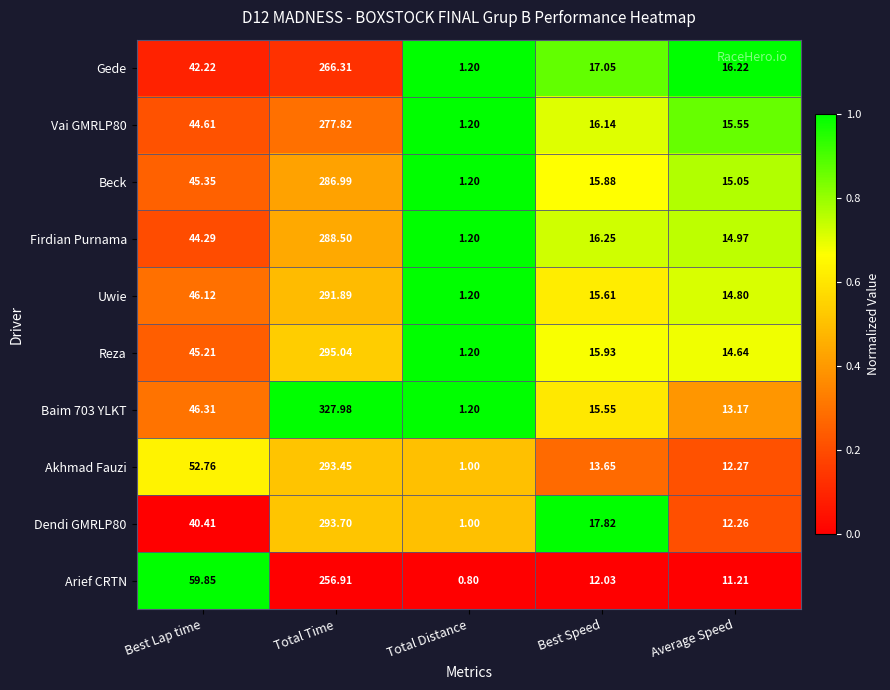

At how many categories does at least one series exceed 0?

5